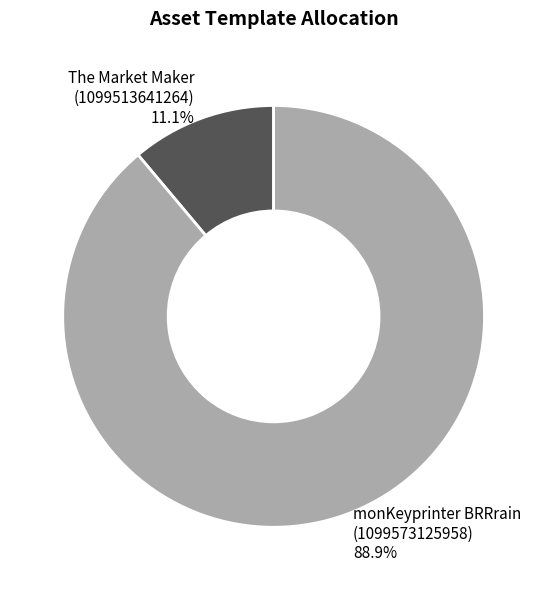

Which slice represents more than half of the pie?

monKeyprinter BRRrain (1099573125958)